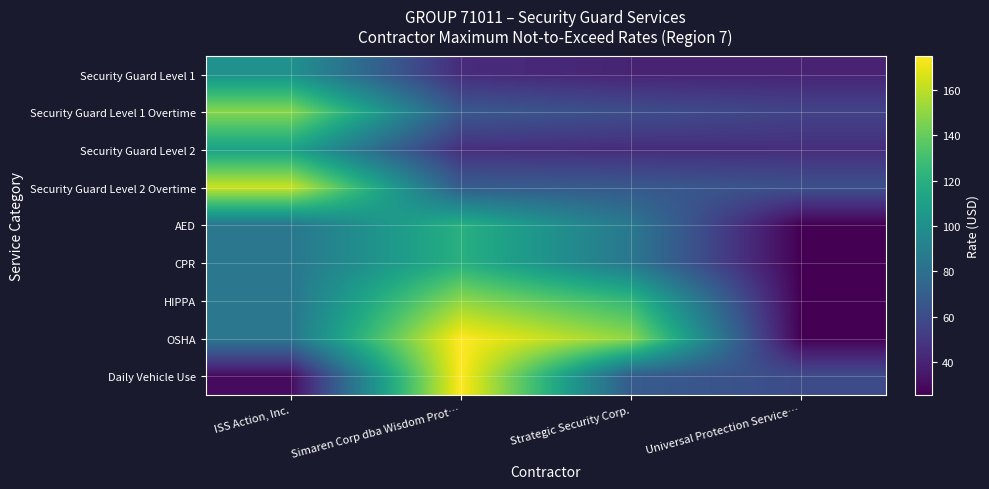

At how many categories does at least one series exceed 110?

3